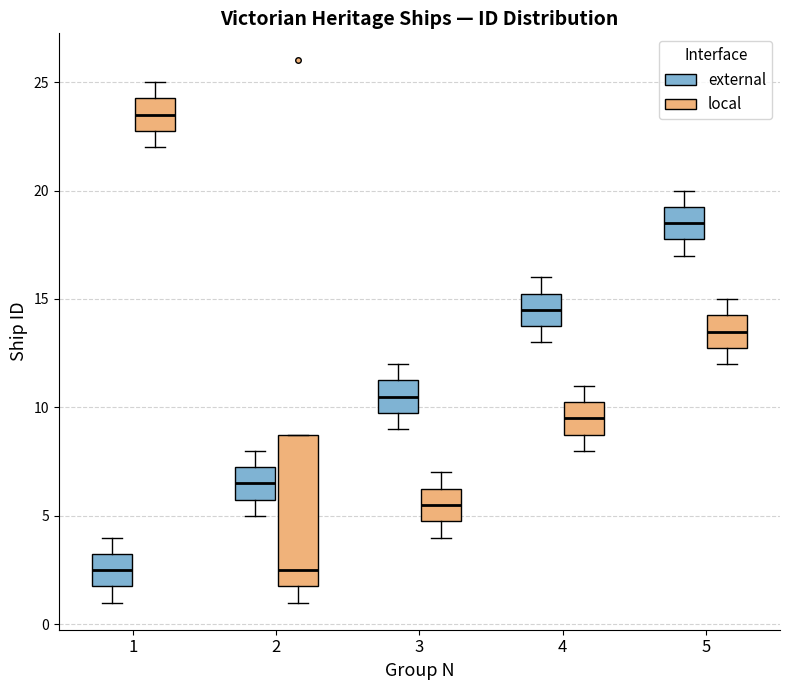

Comparing the boxes themselves (not the whiskers), which one is the tallest?

2 (local)